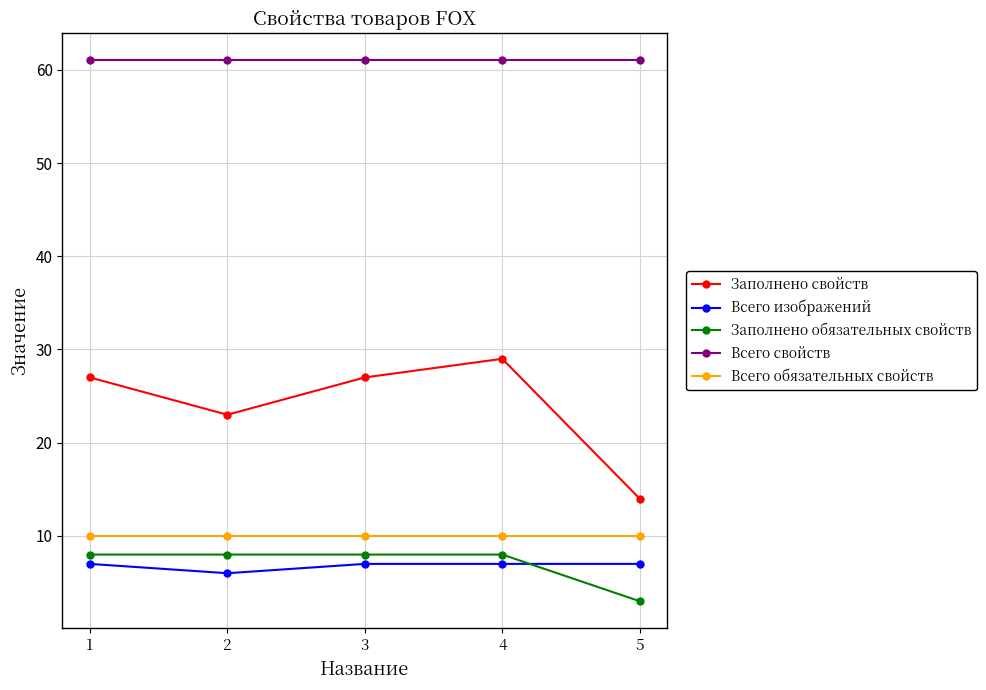

What is the value of the Всего обязательных свойств point at the 2nd from the left?

10